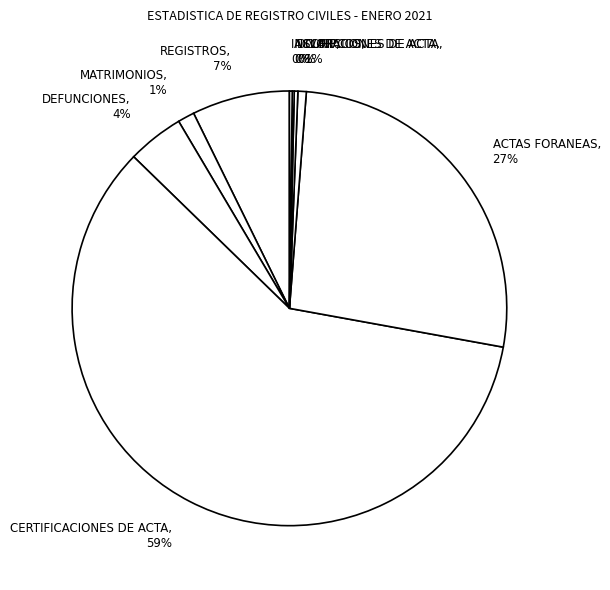

What is the largest slice in the pie chart?

CERTIFICACIONES DE ACTA